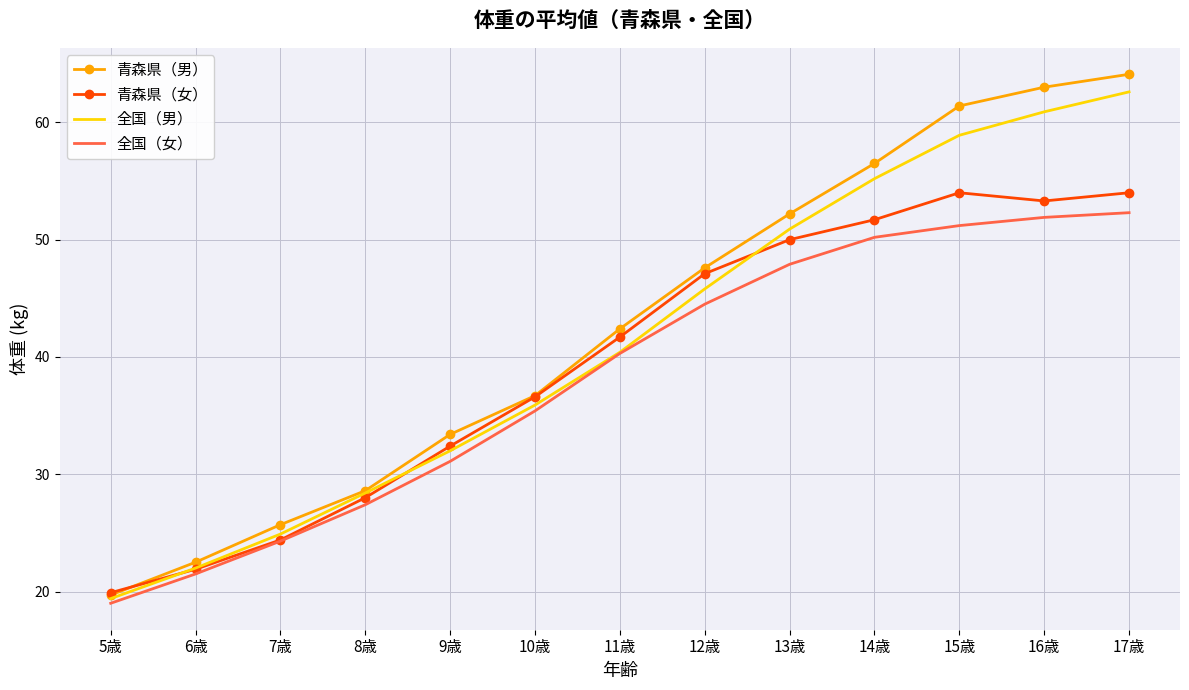

The 全国（女） series shows 27.4 at 13歳. True or false?

False